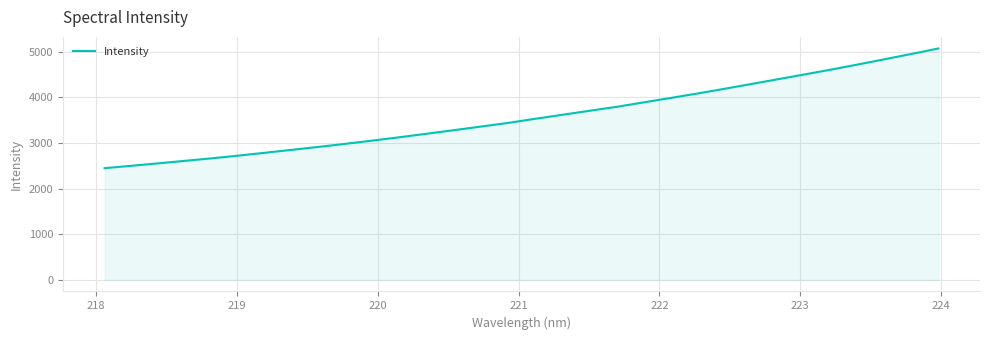

What is the smallest value displayed?

2448.9